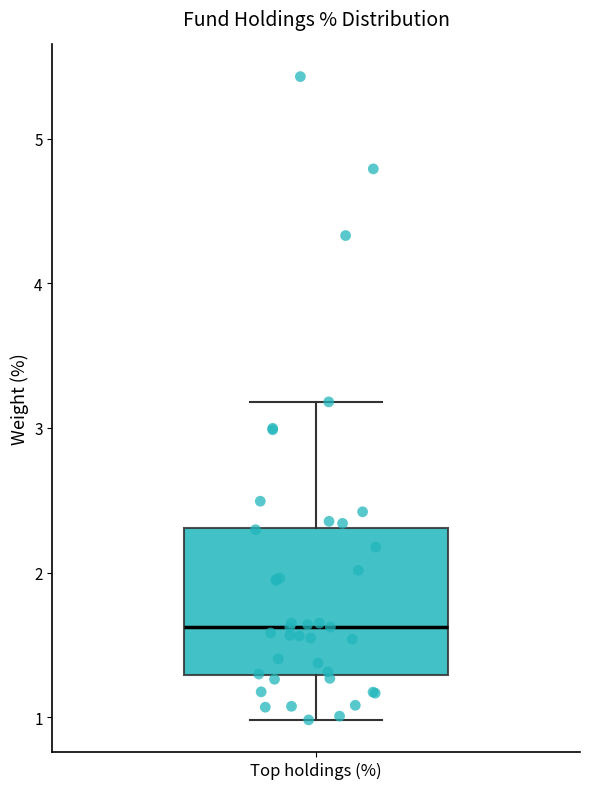

Where does the upper whisker of the box for Top holdings (%) end on the y-axis? The values are not printed on the chart, so give them approximately, as read against the axis.

3.2